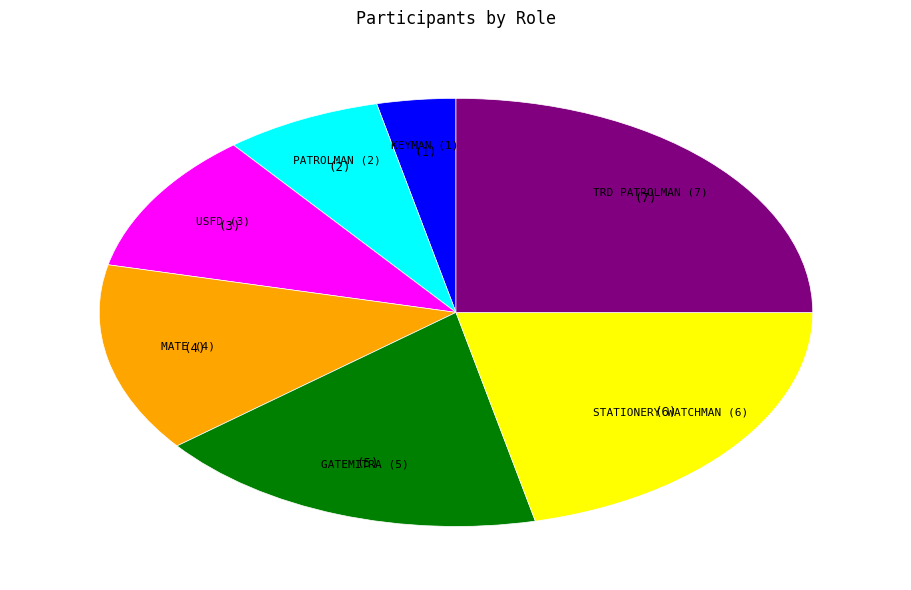

Does PATROLMAN account for over 50% of the chart?

No